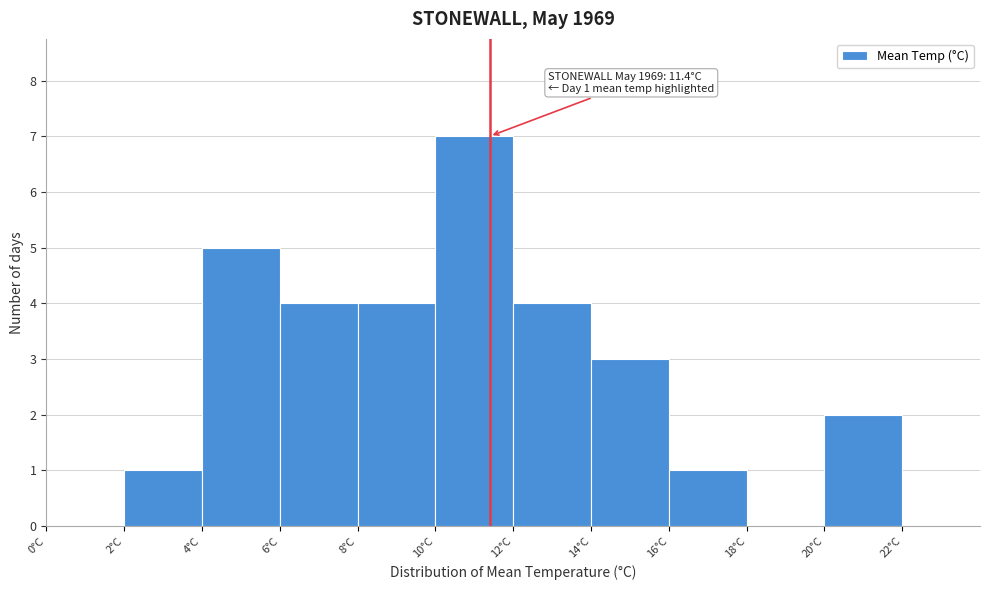

Over which range of the x-axis is the bar tallest?

10 to 12